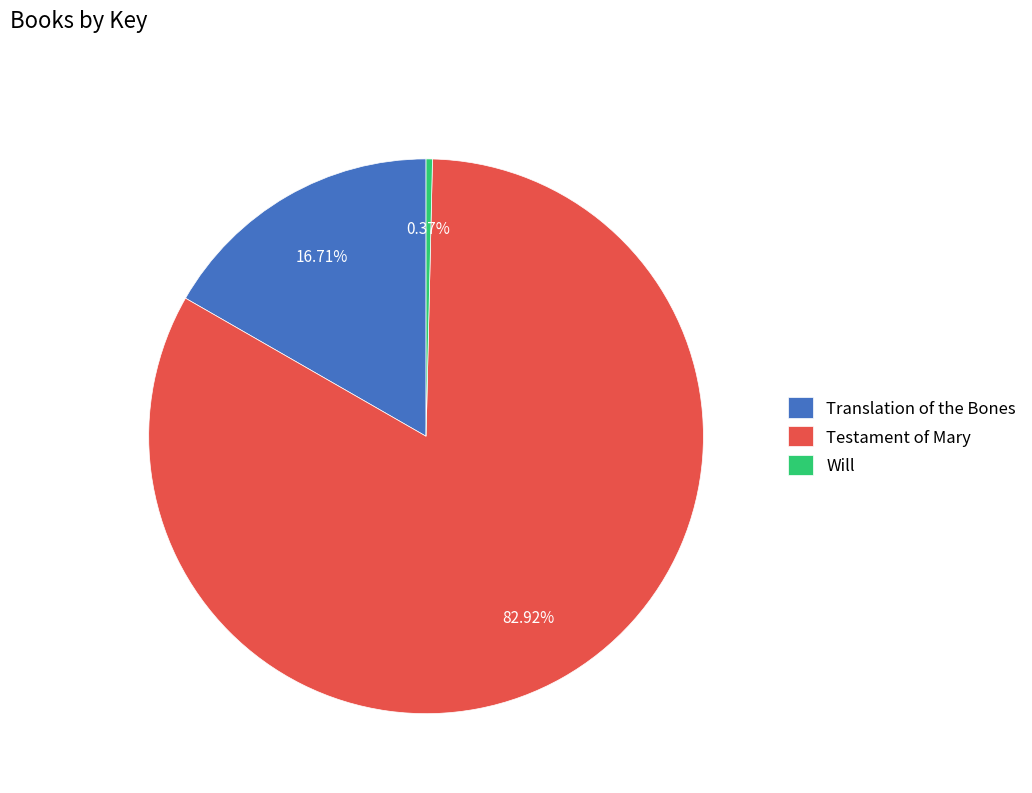

What percentage is the Translation of the Bones slice, to the nearest percent?

17%